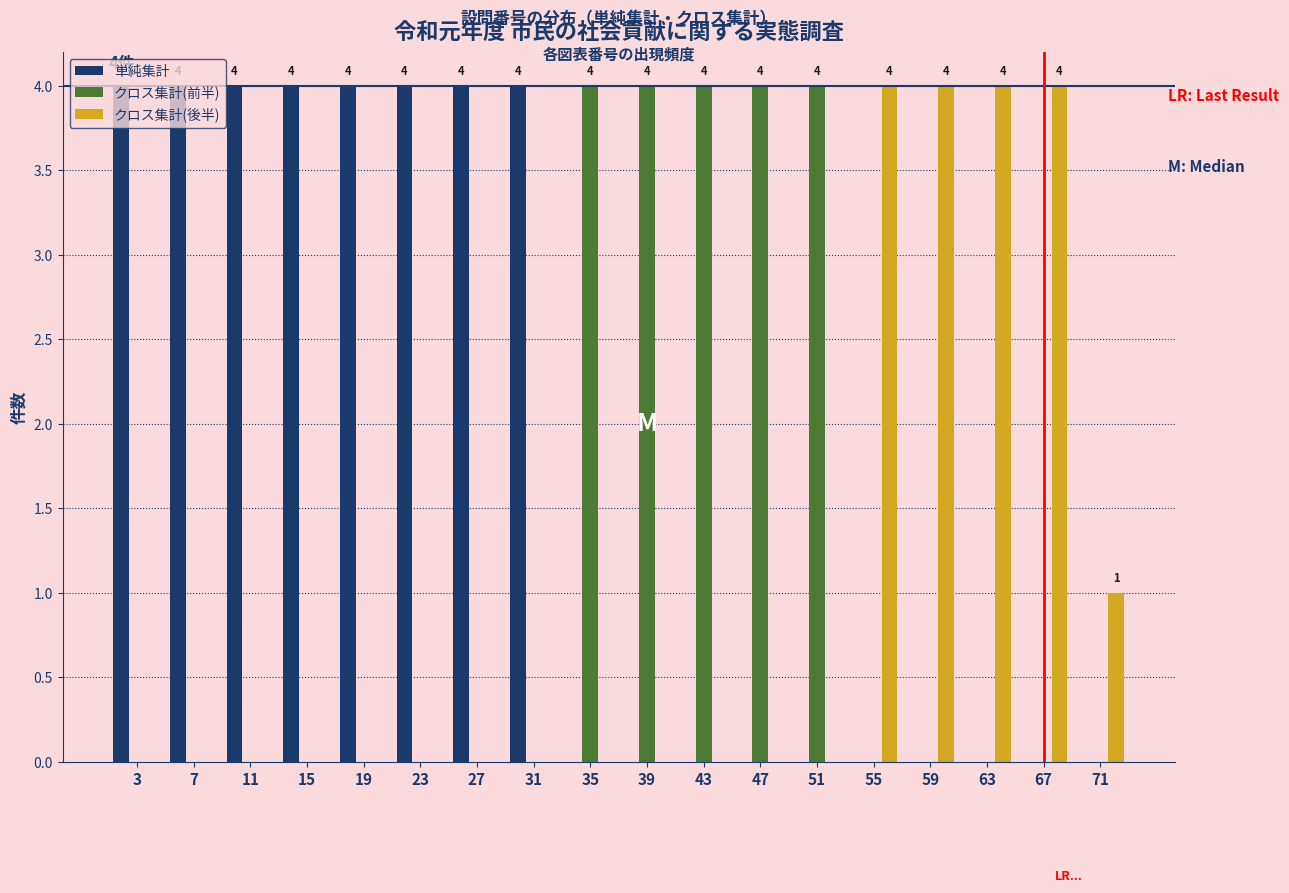

What is the sum of the クロス集計(前半) values at 27 and 47?

4